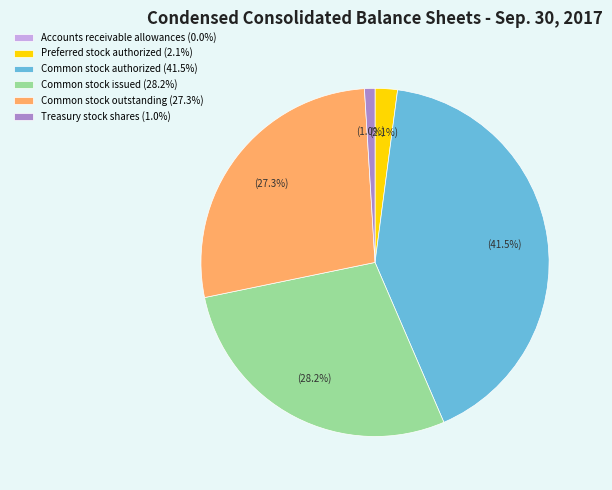

Is Preferred stock authorized (2.1%) the majority of the pie?

No